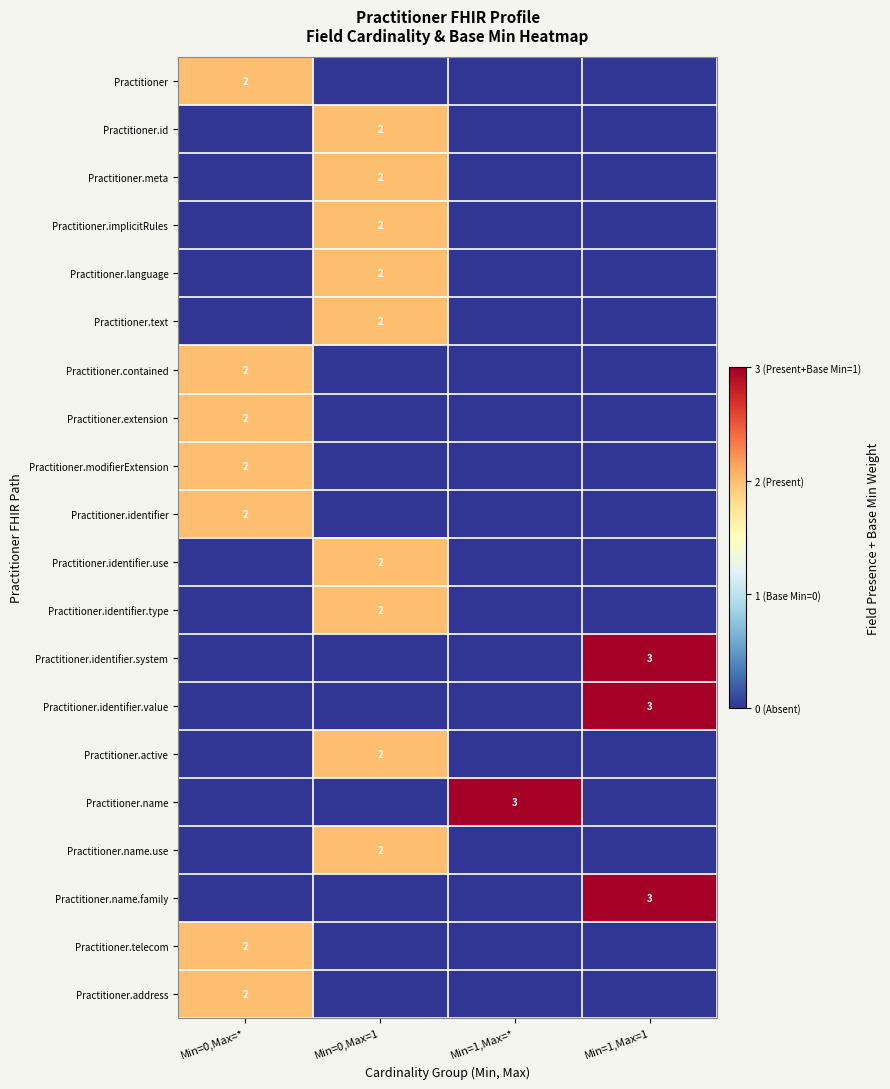

What is the greatest value displayed?

3